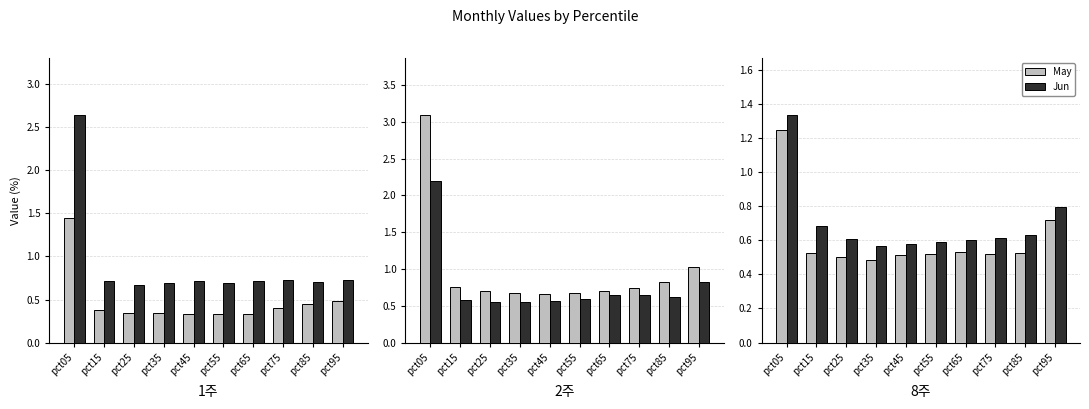

Count the number of categories in the chart.

10